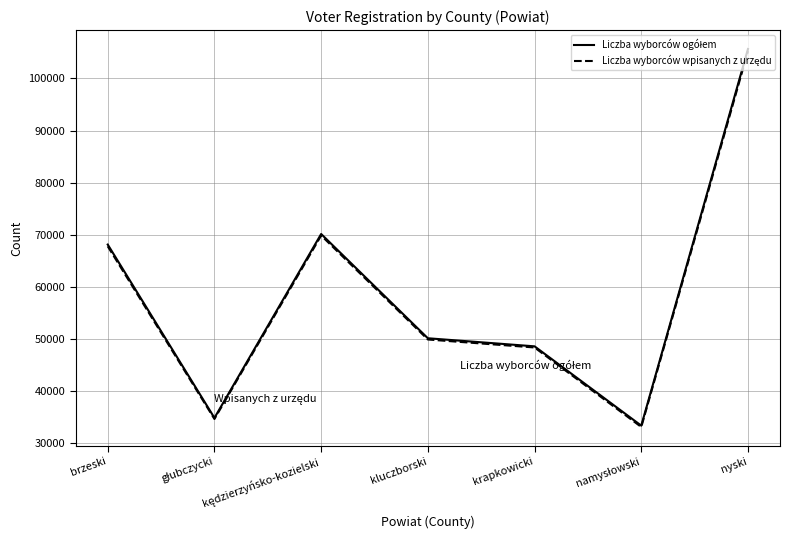

What is the difference between the highest and lowest values at nyski?

412